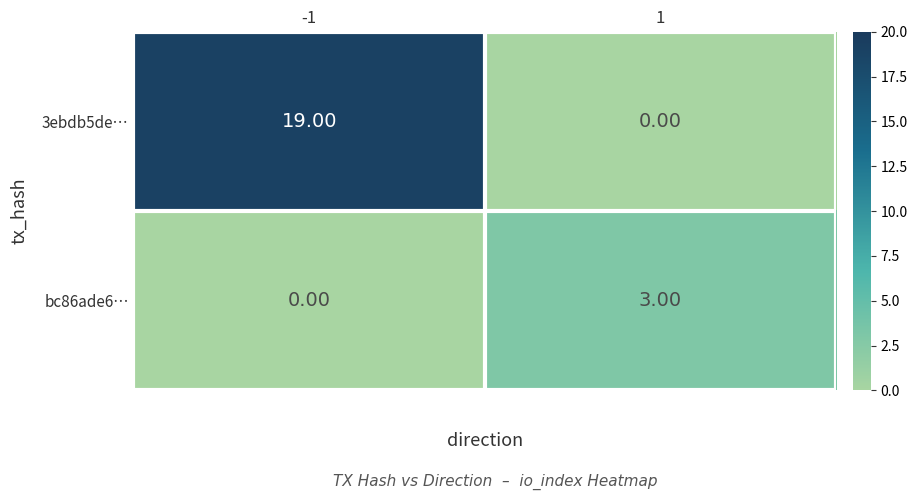

Between -1 and 1, which series saw the biggest shift?

3ebdb5de…